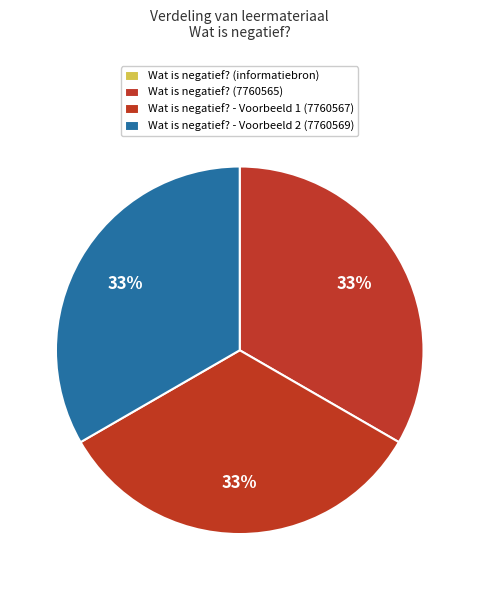

Which slice is the smallest?

Wat is negatief? (informatiebron)